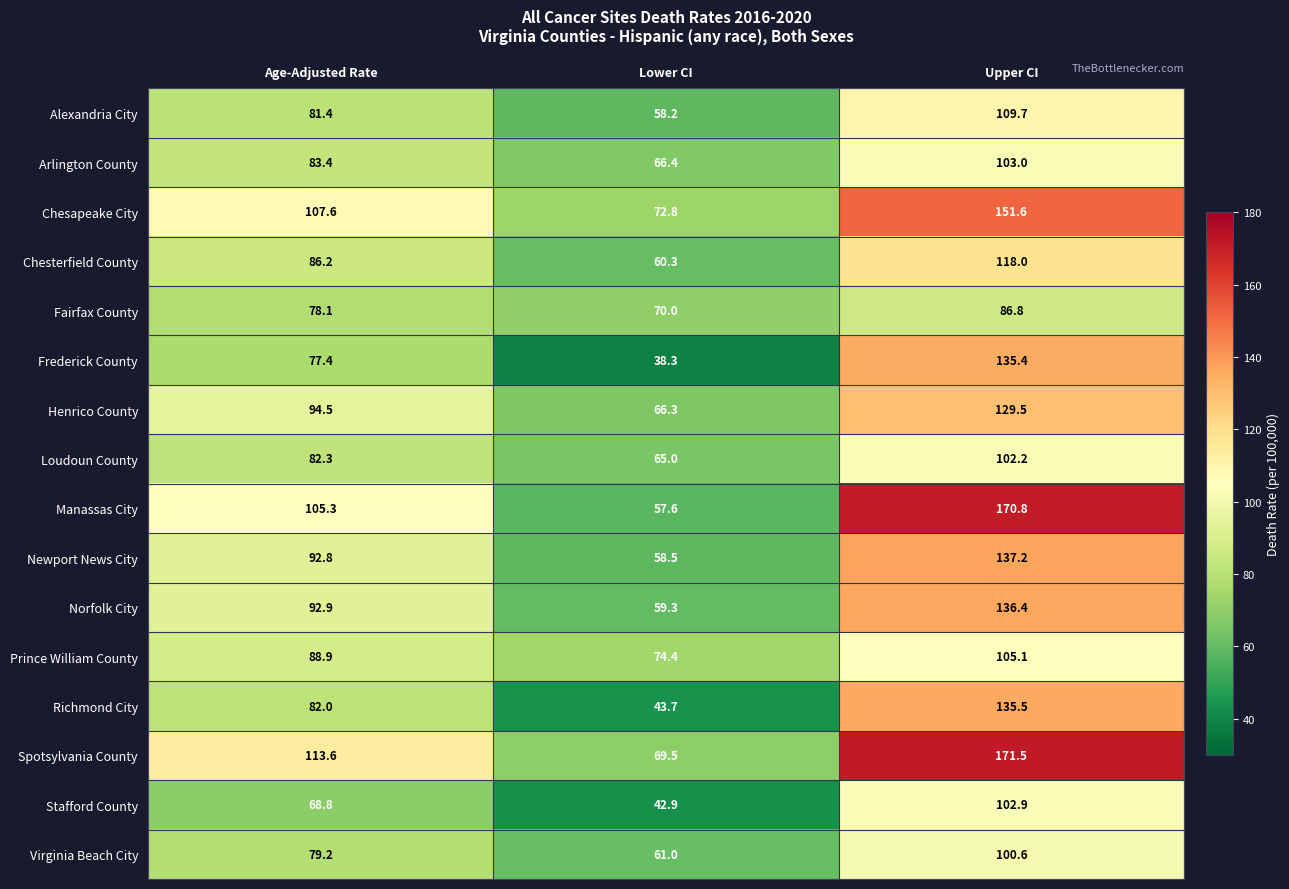

What value does the Spotsylvania County series have at Age-Adjusted Rate?

113.6